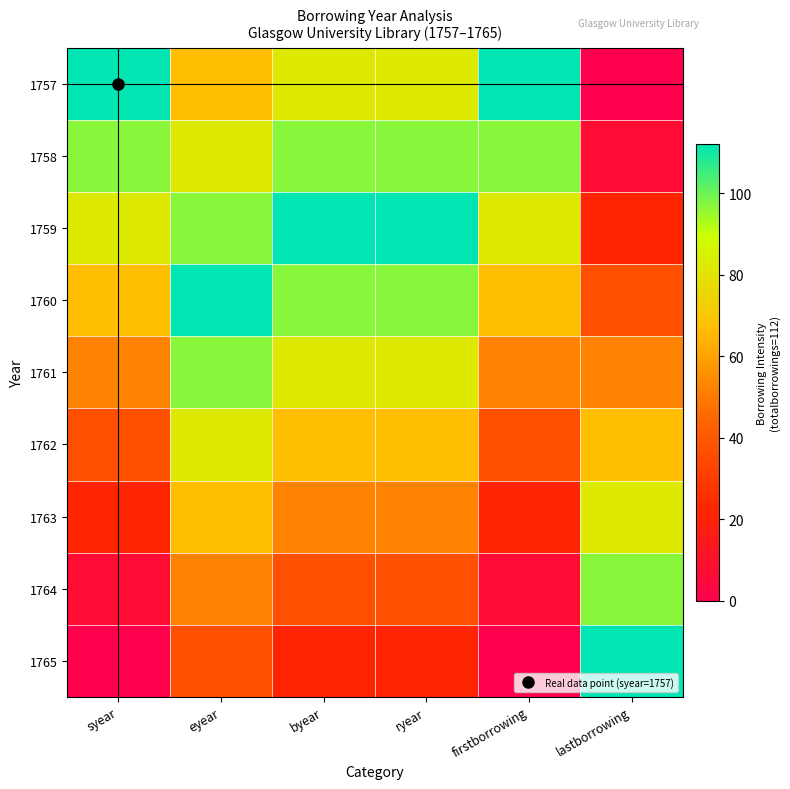

At which category does the chart reach its minimum across all series?

lastborrowing